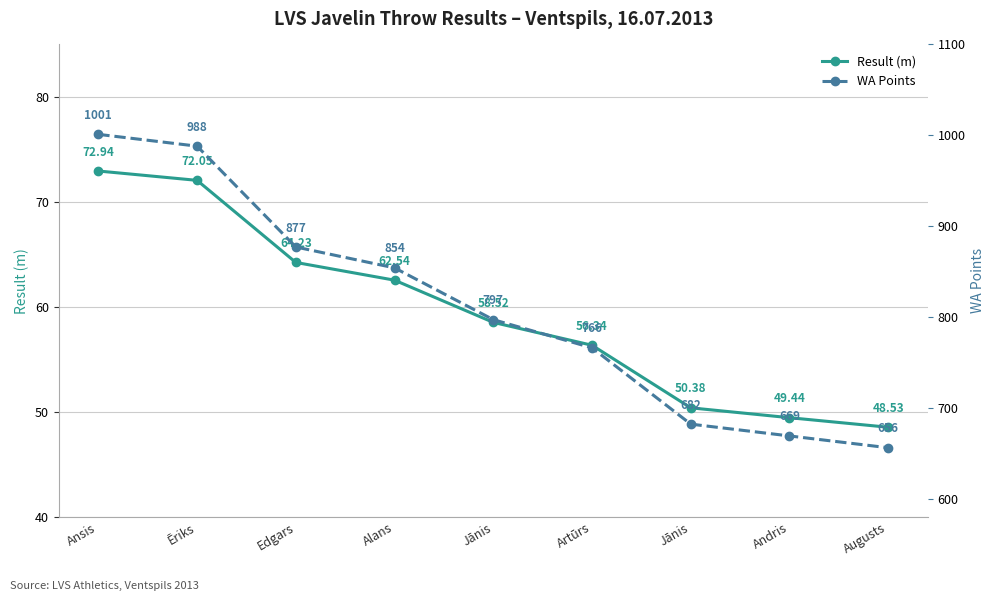

What is the lowest value of the Result (m) series?

48.5